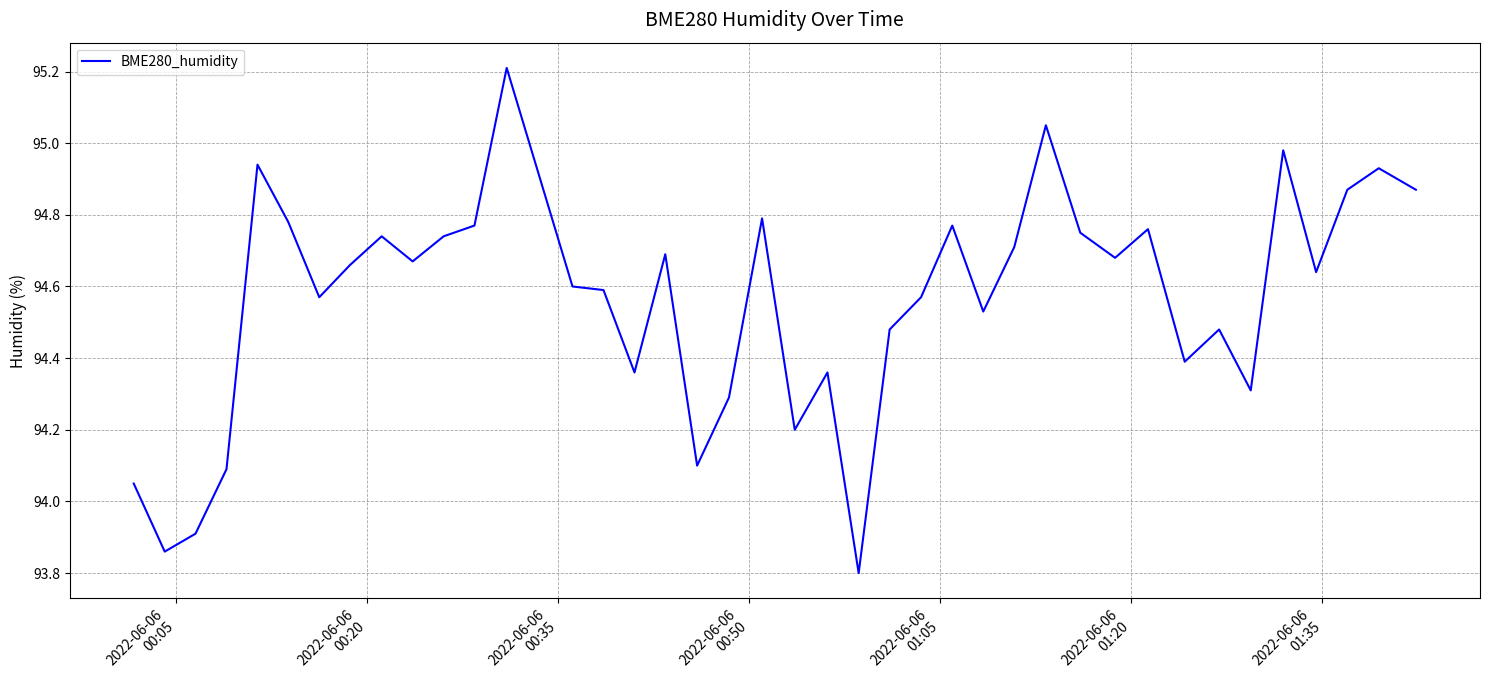

What is the greatest value displayed?

95.2